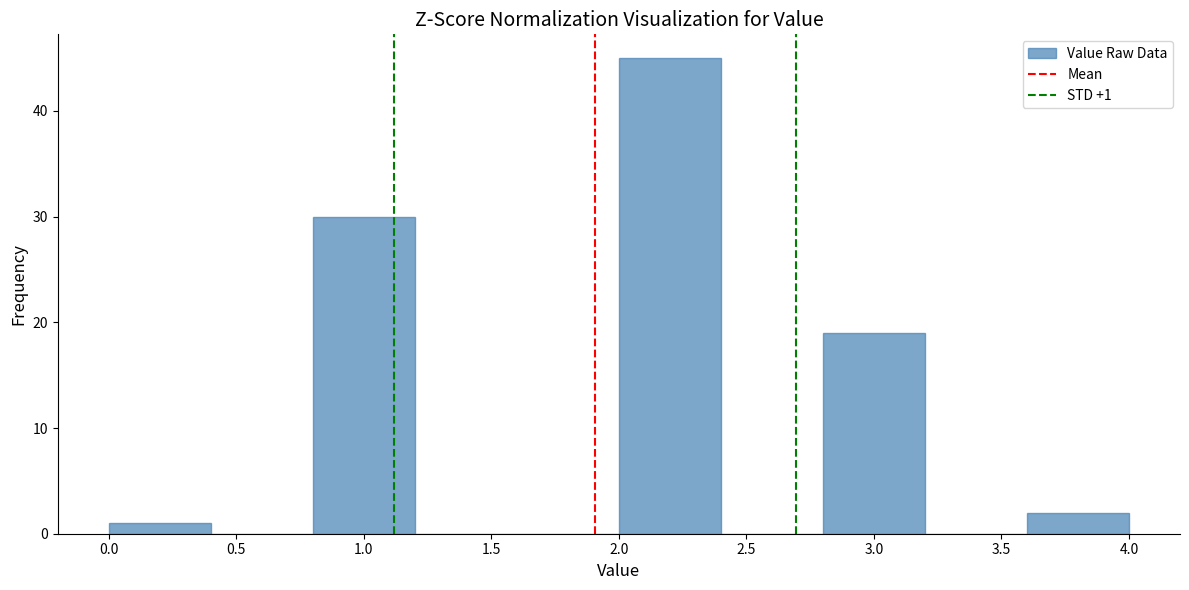

Which range on the x-axis has the tallest bar?

2.0 to 2.4